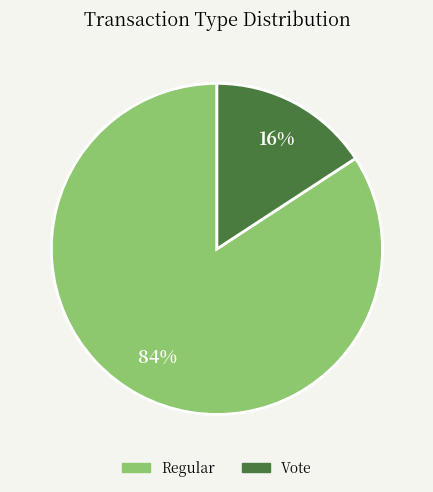

Which category accounts for the majority?

Regular